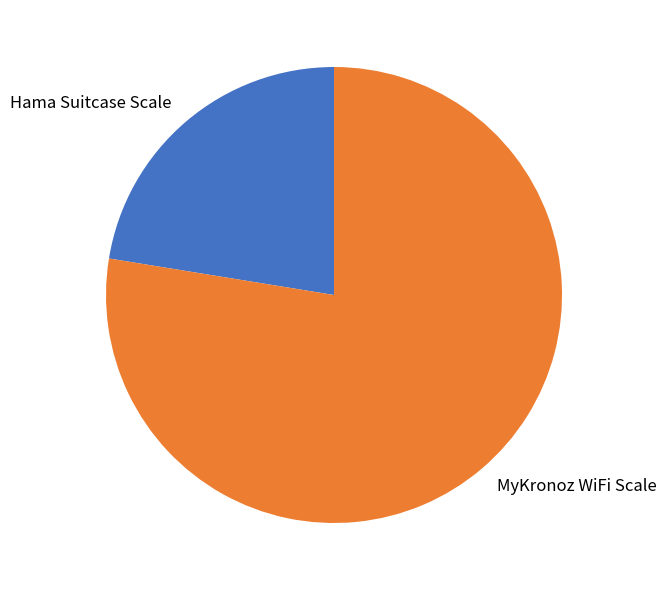

Is it true that MyKronoz WiFi Scale is 78% of the pie?

True